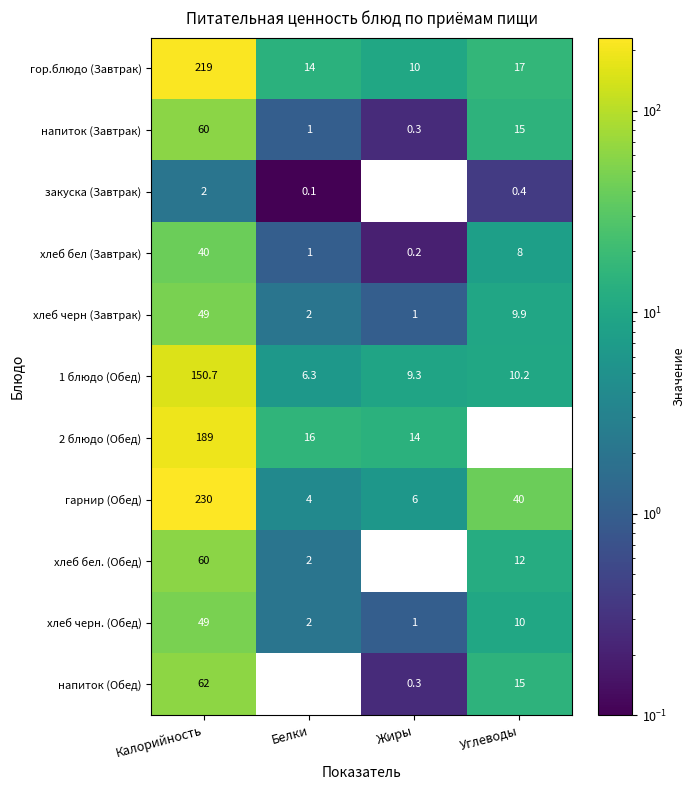

True or false: хлеб бел. (Обед) has a value of -24.0 at Жиры.

False